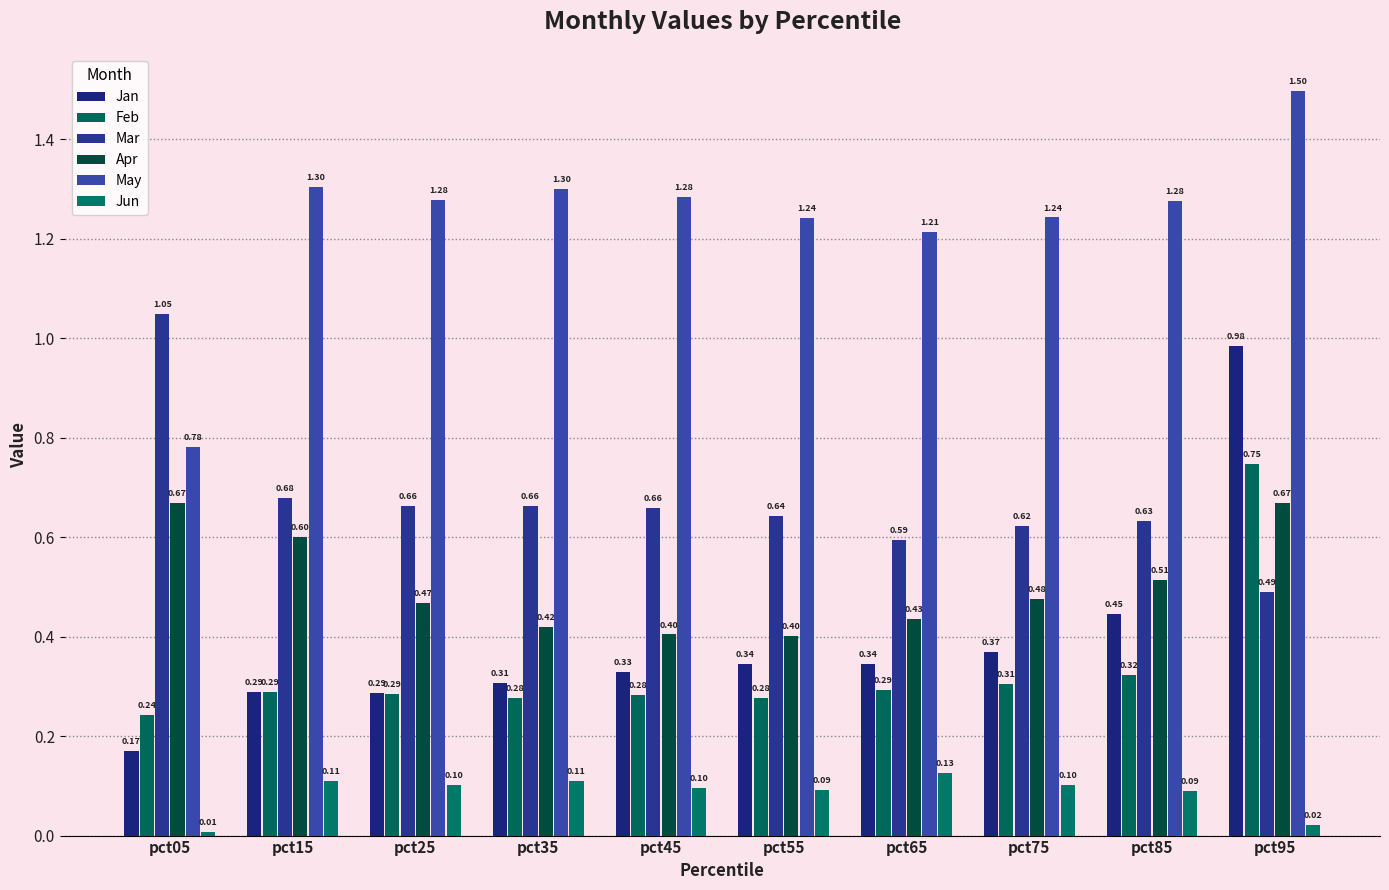

Read the Apr value at pct65.

0.4